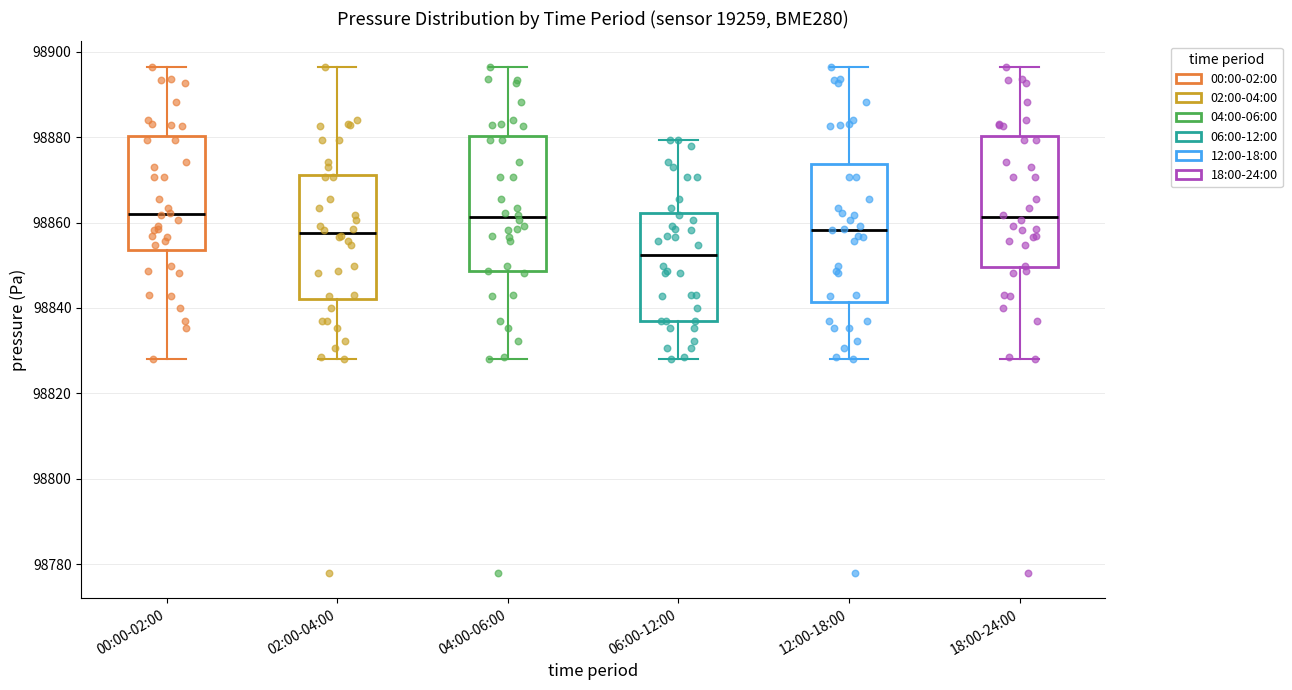

Reading left to right, read every box against the y-axis: the position of its median line, the range the box covers, and the ends of its whiskers. The values are not printed on the chart, so give them approximately, as read against the axis.

00:00-02:00: median 98862, box 98854 to 98880, whiskers 98828 to 98896
02:00-04:00: median 98858, box 98842 to 98872, whiskers 98828 to 98896
04:00-06:00: median 98862, box 98848 to 98880, whiskers 98828 to 98896
06:00-12:00: median 98852, box 98836 to 98862, whiskers 98828 to 98880
12:00-18:00: median 98858, box 98842 to 98874, whiskers 98828 to 98896
18:00-24:00: median 98862, box 98850 to 98880, whiskers 98828 to 98896